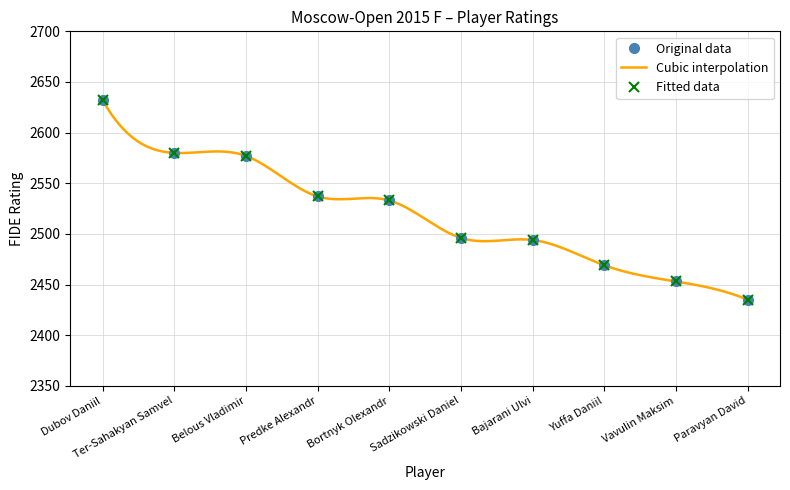

Reading left to right, transcribe all the data shown in this chart.

2632	2580	2577	2537	2533	2496	2494	2469	2453	2435